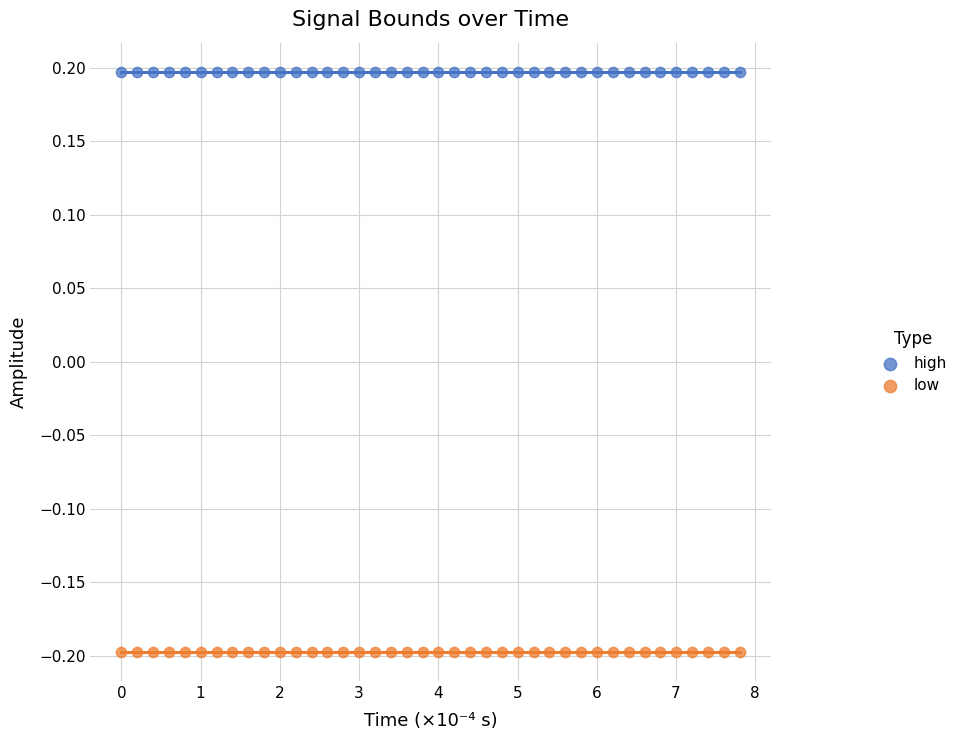

Which series contains the highest Y value?

high